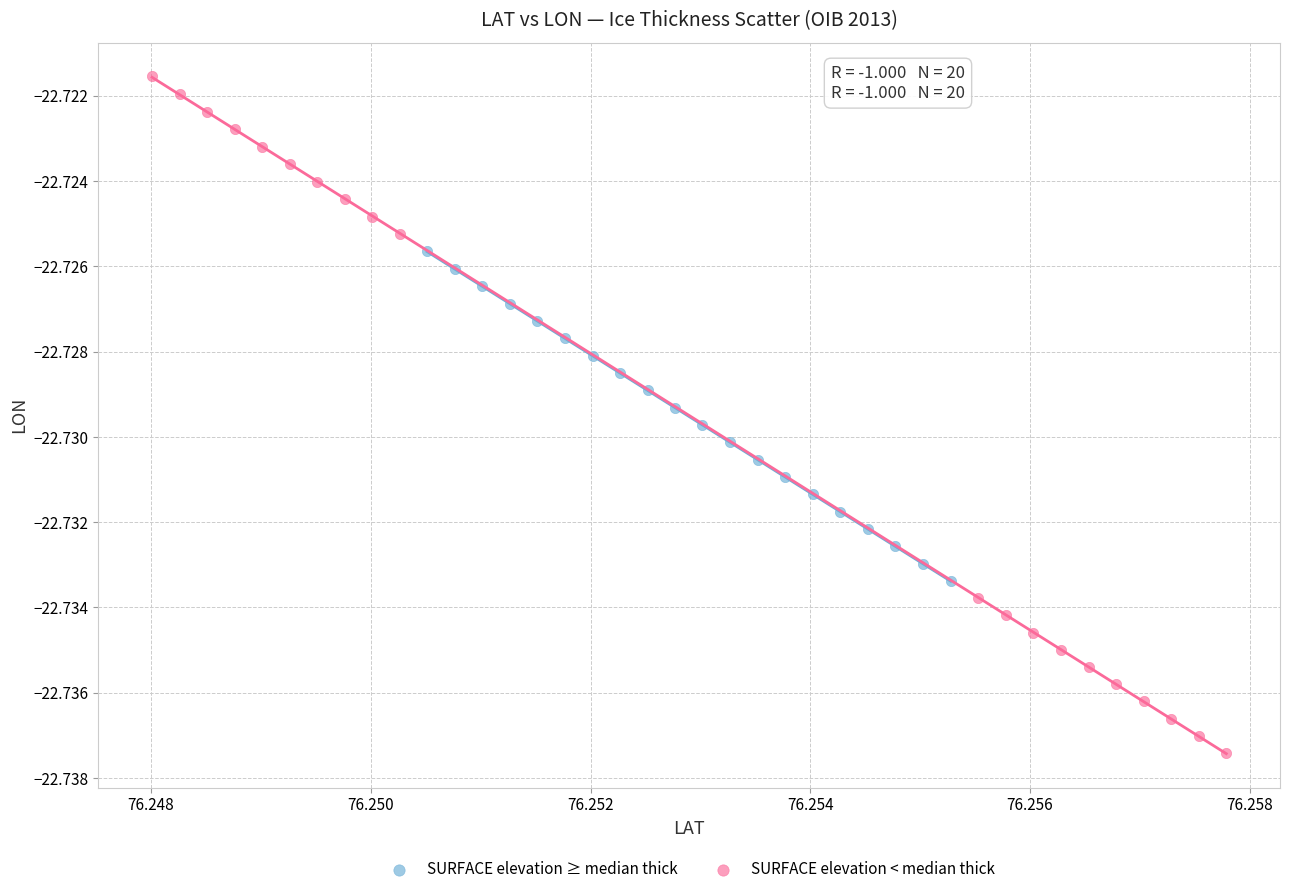

Which series contains the lowest Y value?

SURFACE elevation < median thick